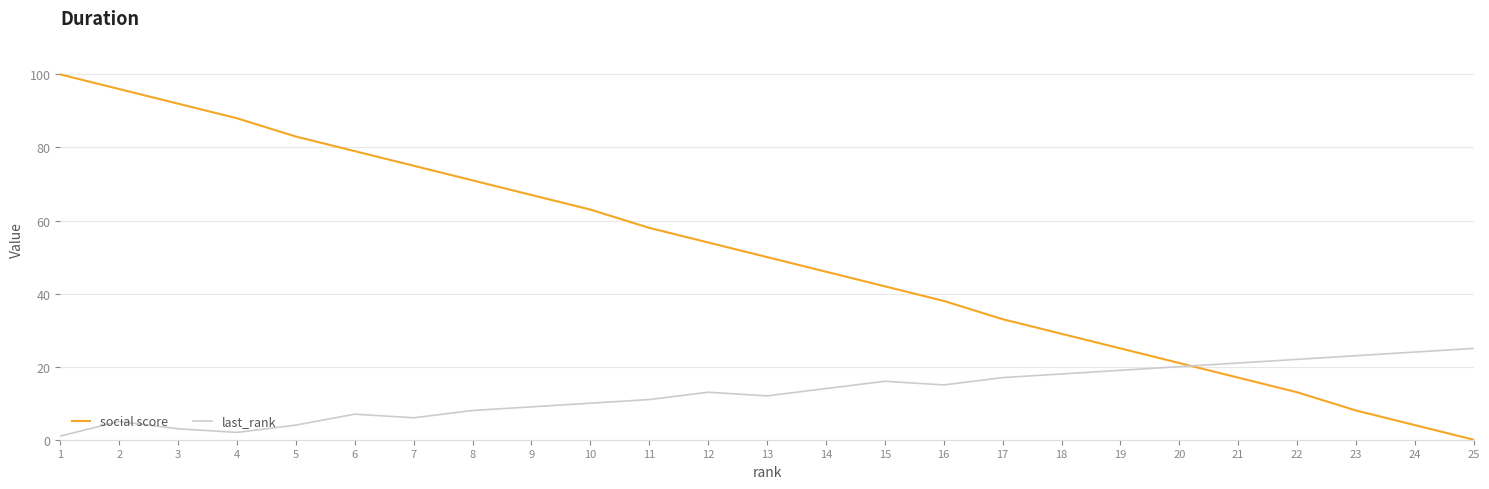

True or false: last_rank has more than 1 points higher than both neighbors.

True